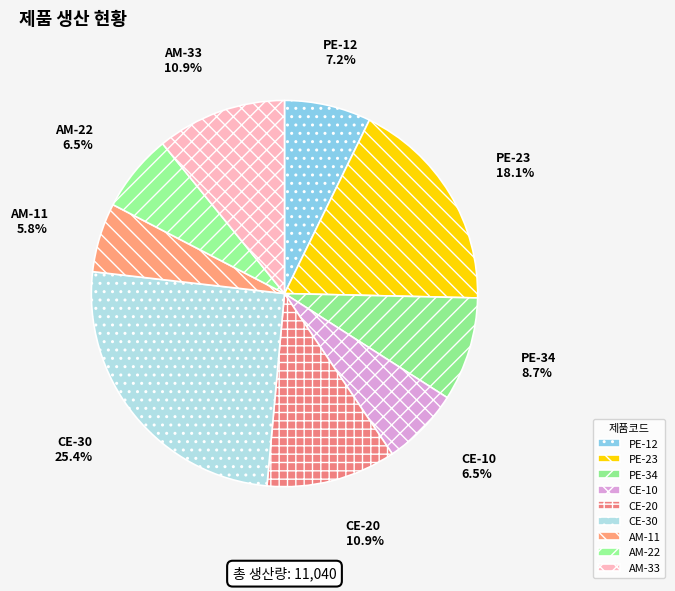

What percentage is the PE-12 slice, to the nearest percent?

7%